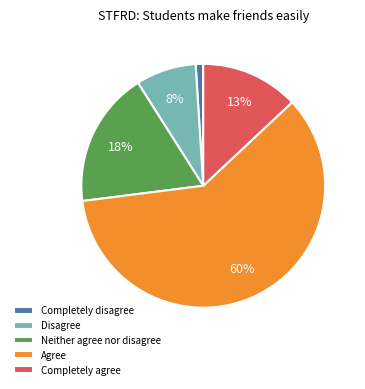

Between Neither agree nor disagree and Completely agree, which is larger?

Neither agree nor disagree